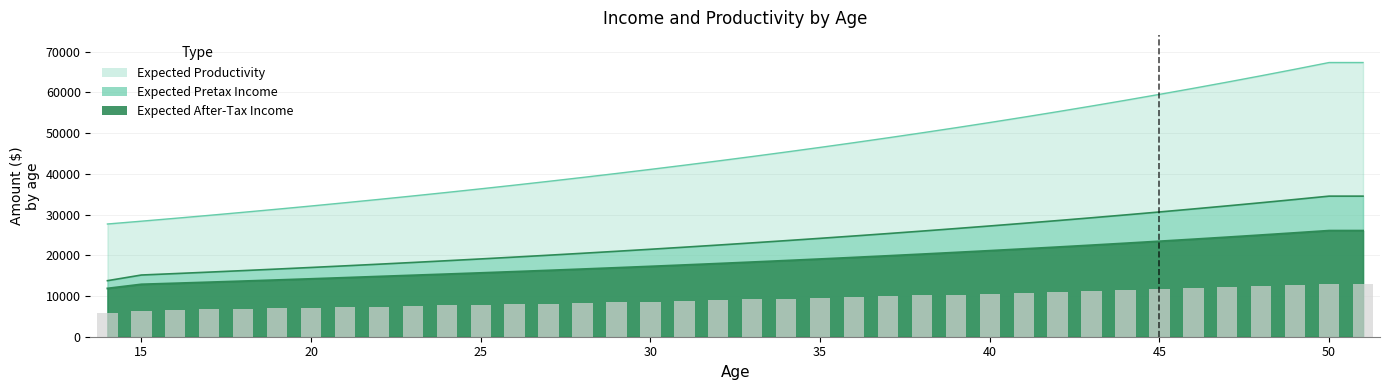

Where is Expected Productivity nearest to the value 47517?

36